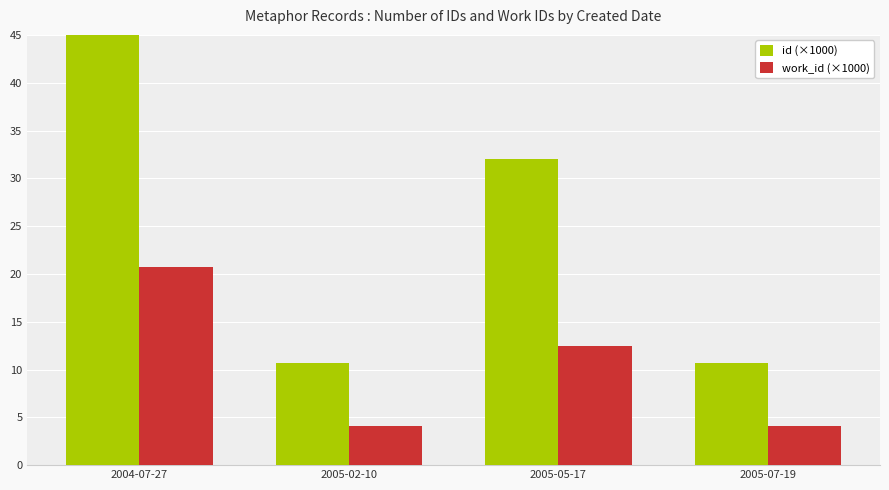

True or false: work_id (×1000) has a value of 20.7 at 2004-07-27.

True